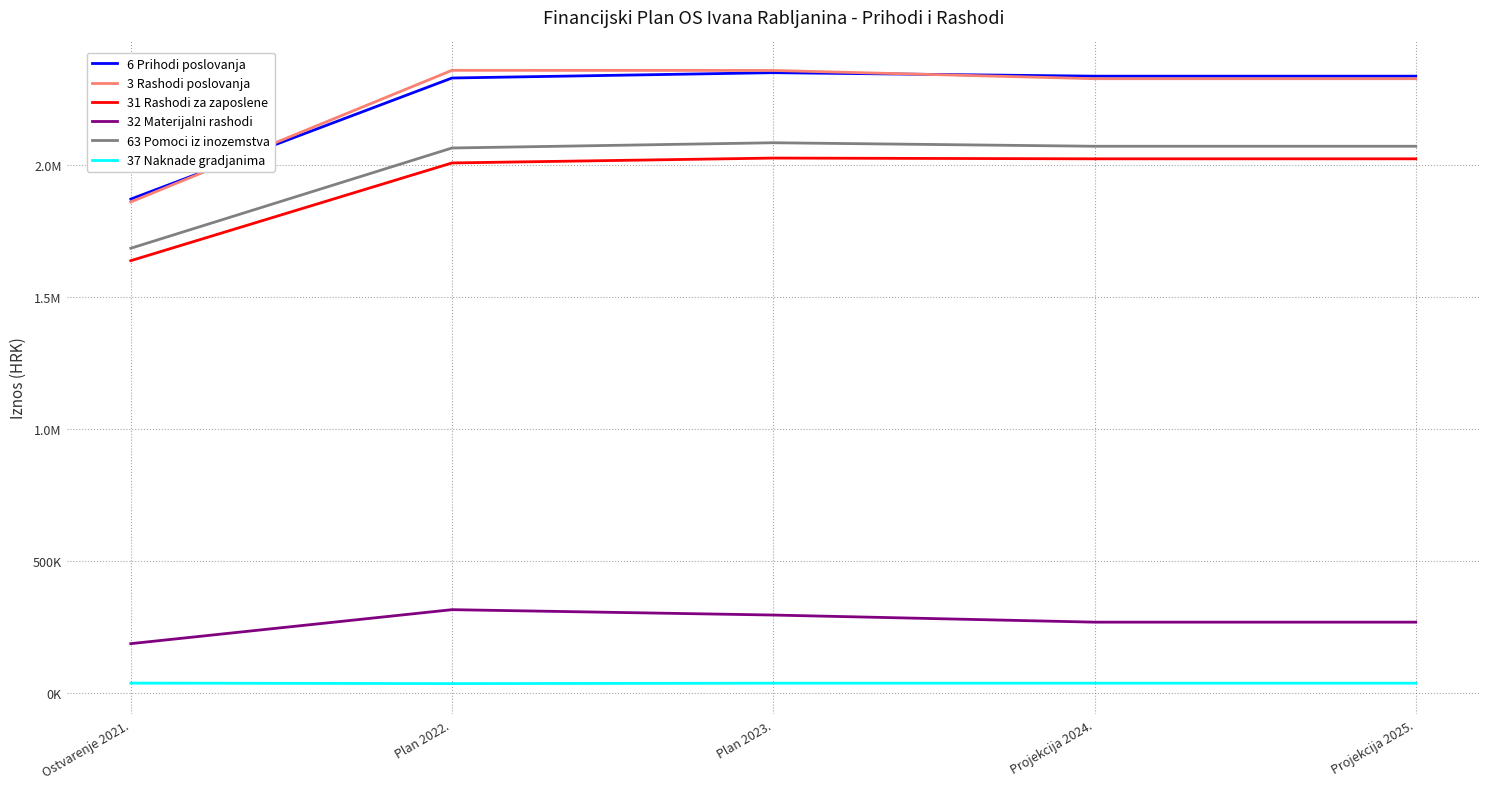

What are all the series names shown in the legend?

6 Prihodi poslovanja, 3 Rashodi poslovanja, 31 Rashodi za zaposlene, 32 Materijalni rashodi, 63 Pomoci iz inozemstva, 37 Naknade gradjanima